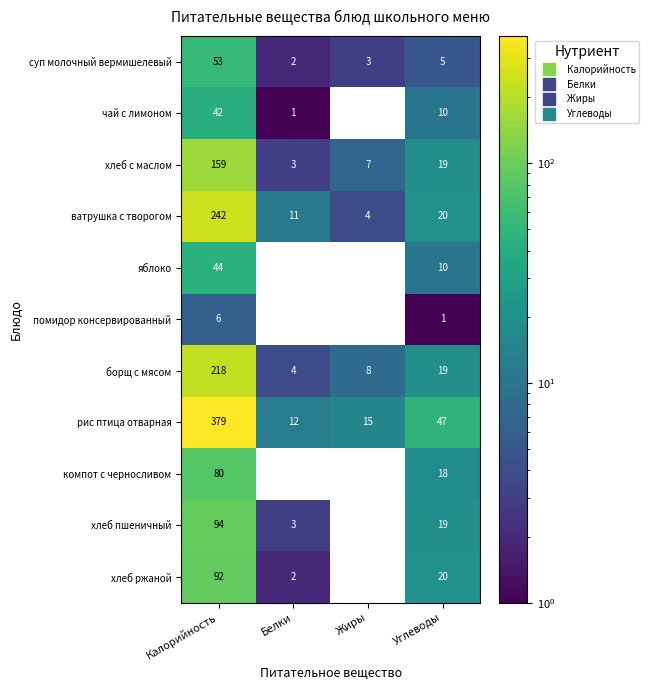

What is the difference between the highest and lowest values at Белки?

11.0